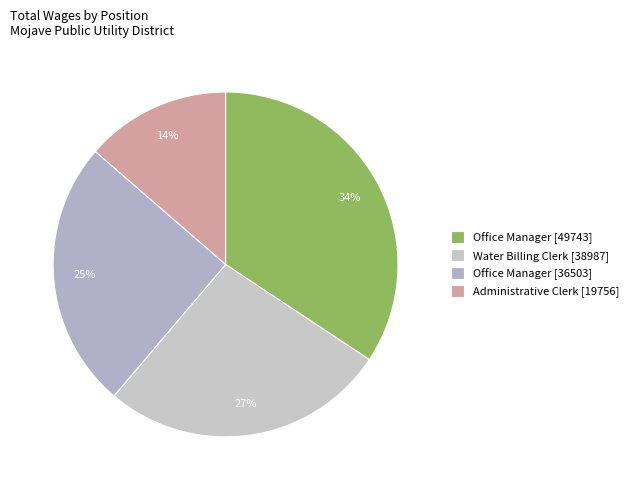

To the nearest percent, what is the average slice percentage?

25%